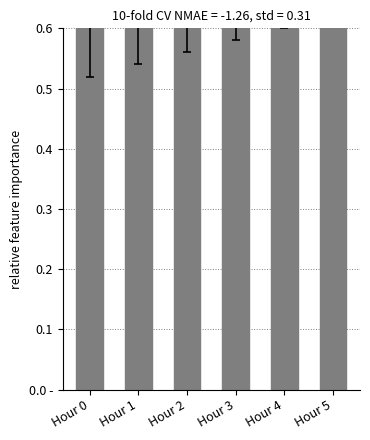

What is the value of the 6th bar from the left?

0.7